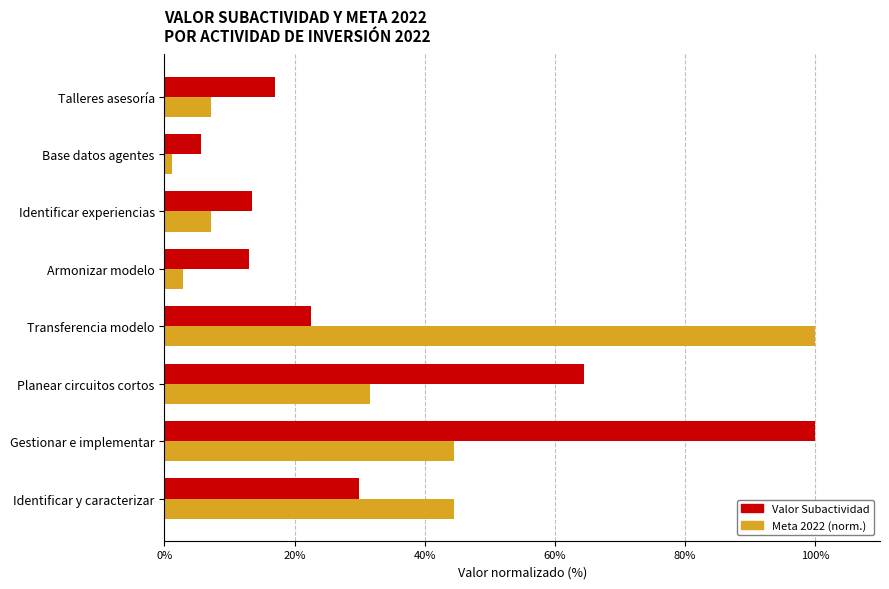

What is the greatest value displayed?

100.0